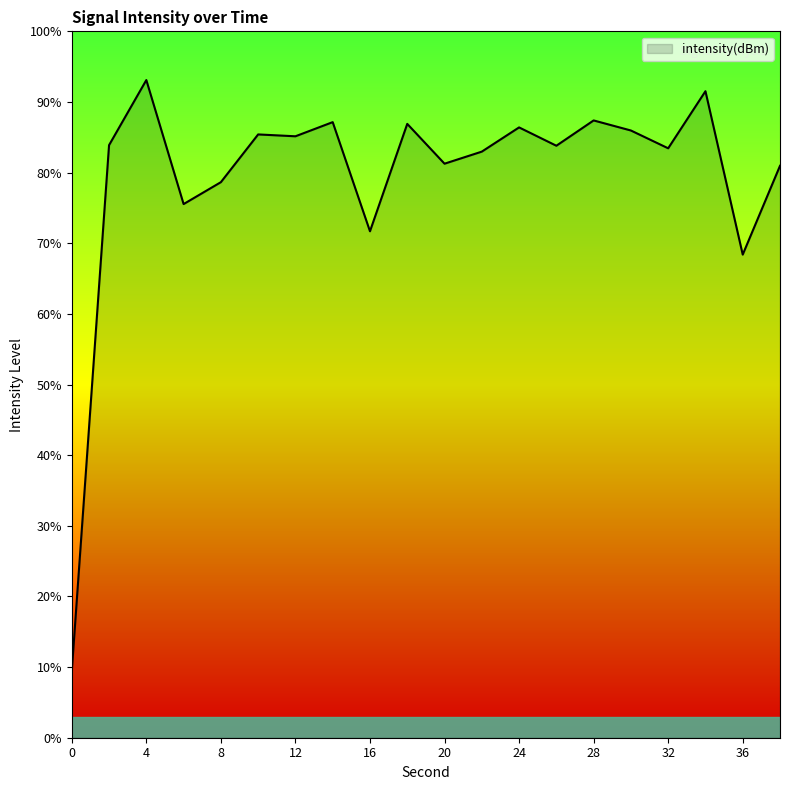

What is the maximum value shown in the chart?

93.1